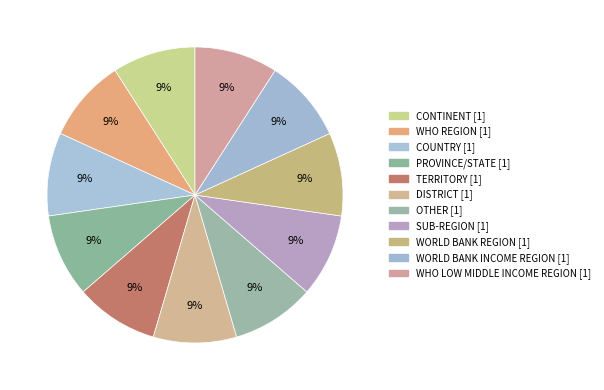

How many segments does this pie chart have?

11